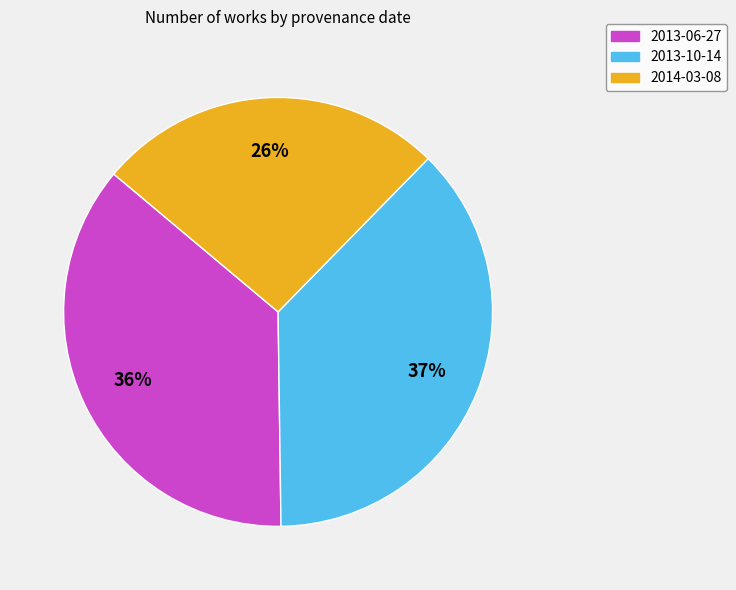

The 2014-03-08 slice represents 15% of the pie. True or false?

False